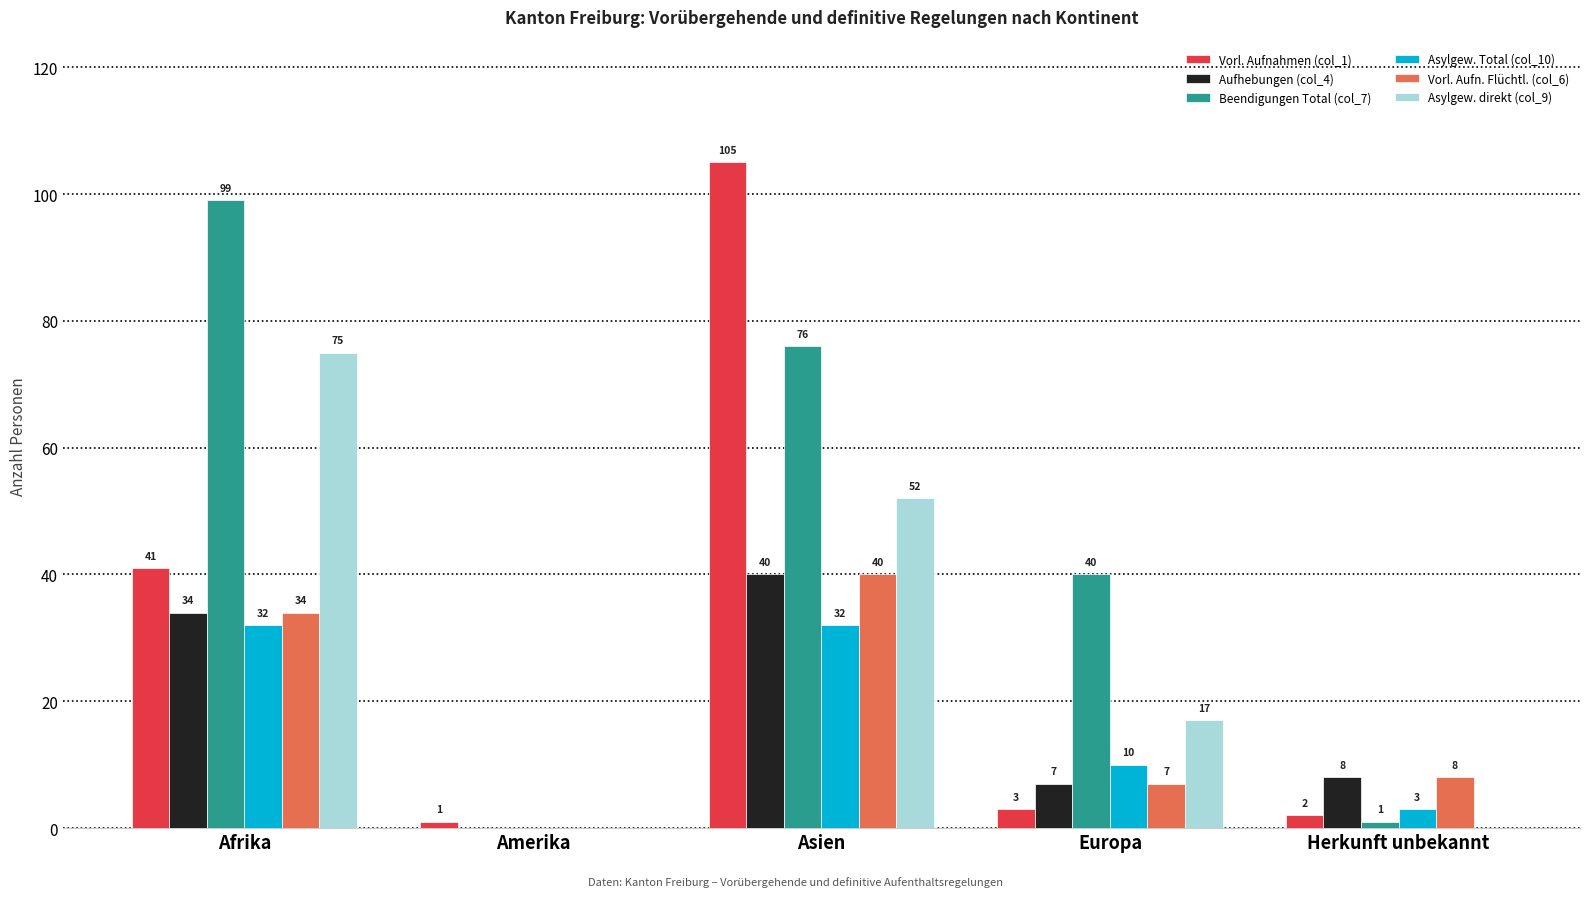

Is it true that Vorl. Aufn. Flüchtl. (col_6) equals 40 at Asien?

True